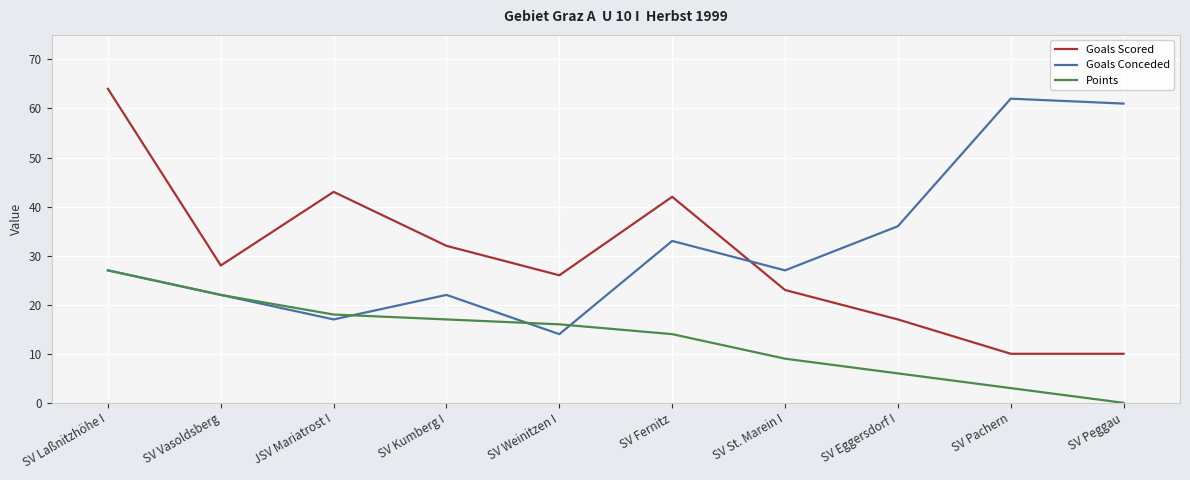

Which series has the widest spread of values?

Goals Scored